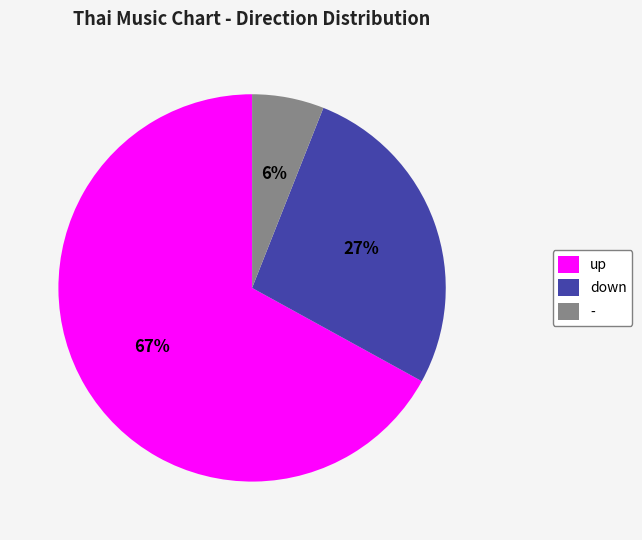

Rank the categories by value from highest to lowest.

up, down, -